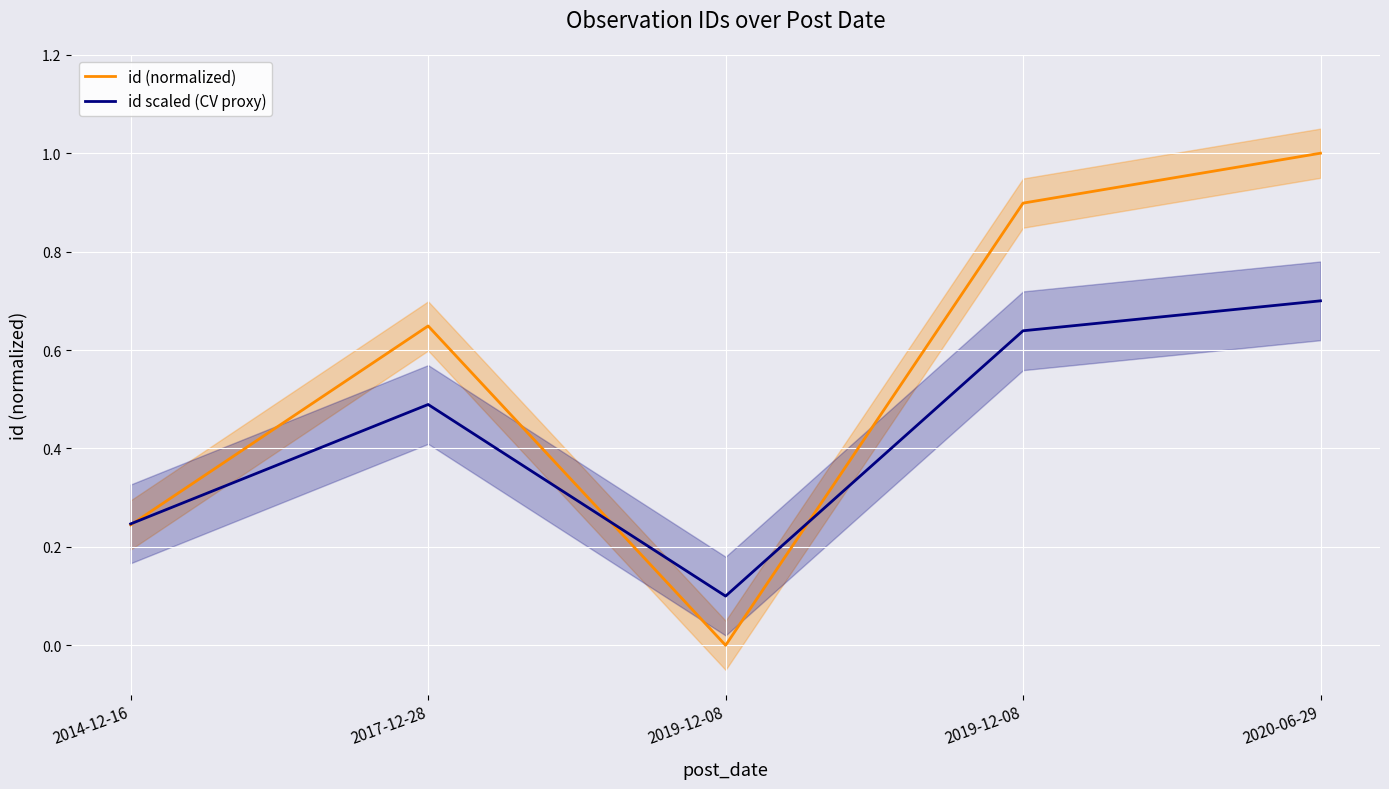

True or false: id scaled (CV proxy) has more than 1 points higher than both neighbors.

False